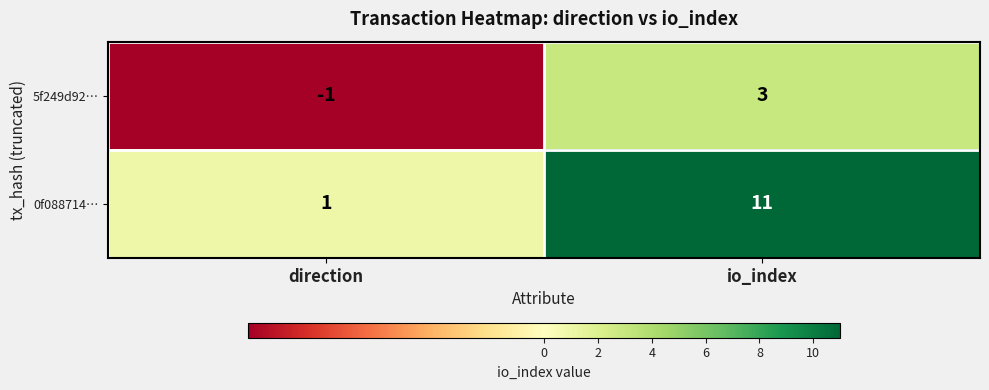

What is the difference between the highest and lowest values at io_index?

8